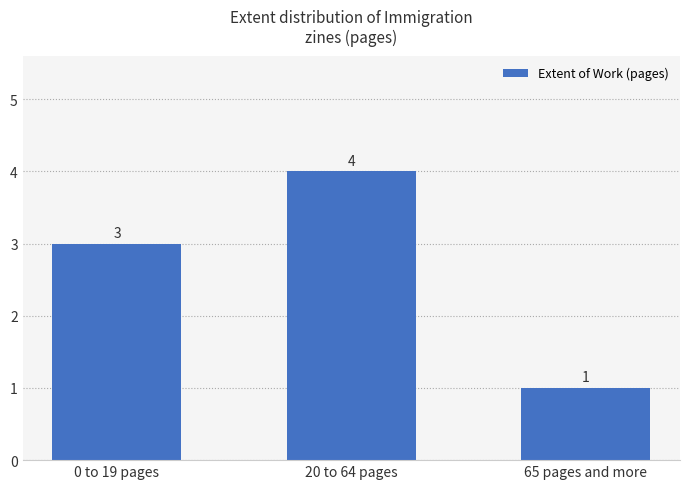

What is the average value?

3